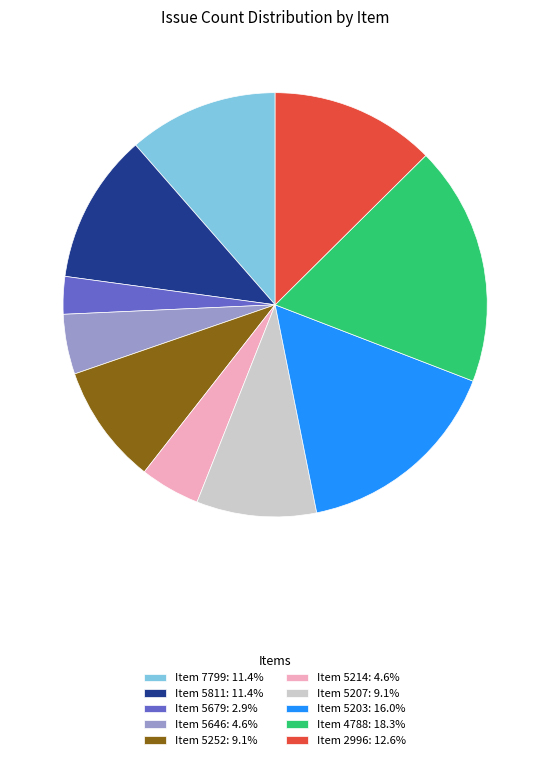

Does any single category account for the majority?

No